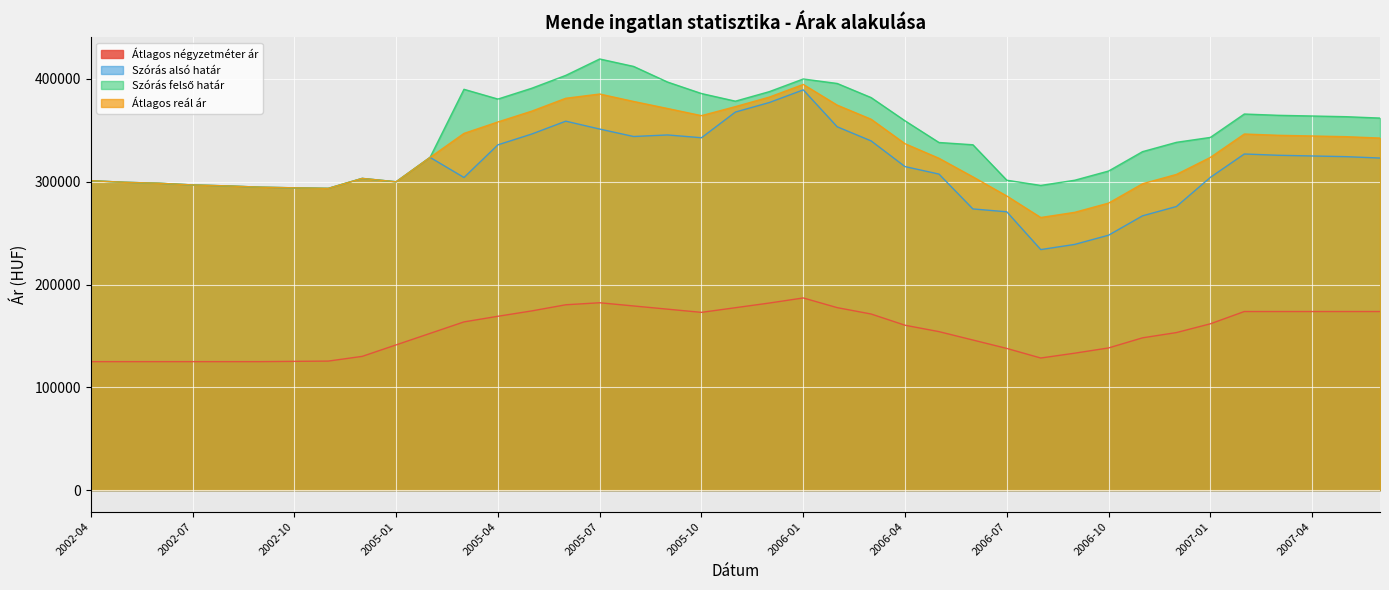

How many interior local valleys does the Szórás alsó határ series have?

6